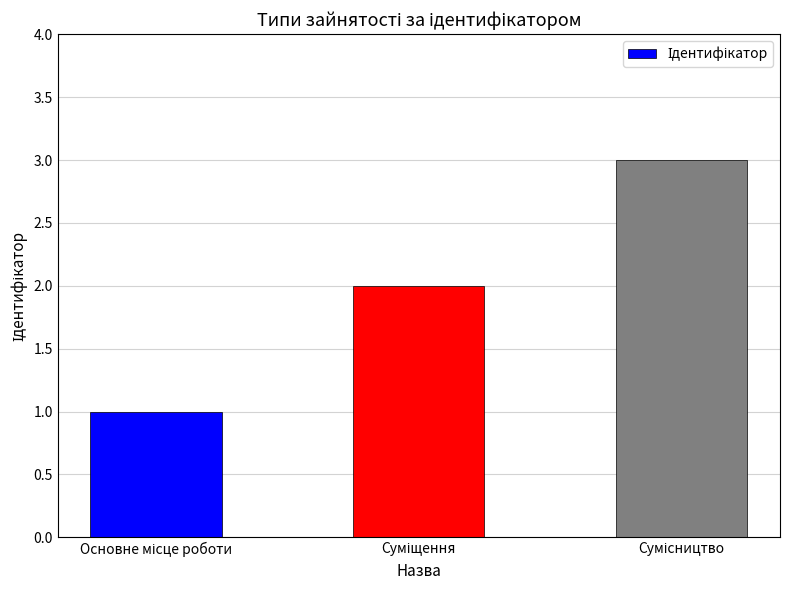

How many values are below 2?

1